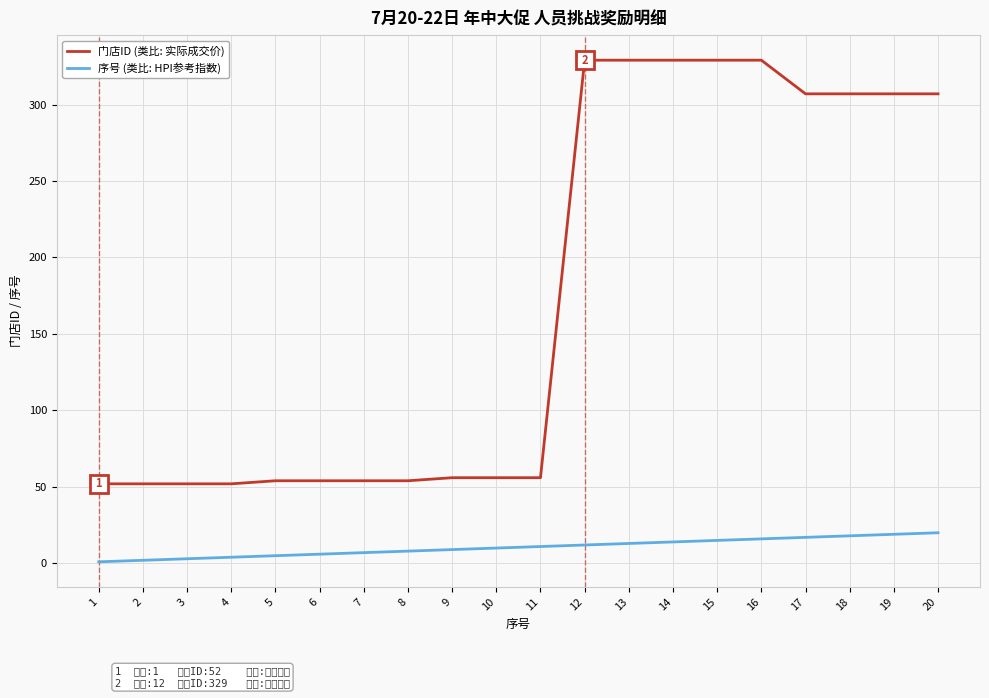

True or false: 门店ID (类比: 实际成交价) and 序号 (类比: HPI参考指数) cross at least once.

False